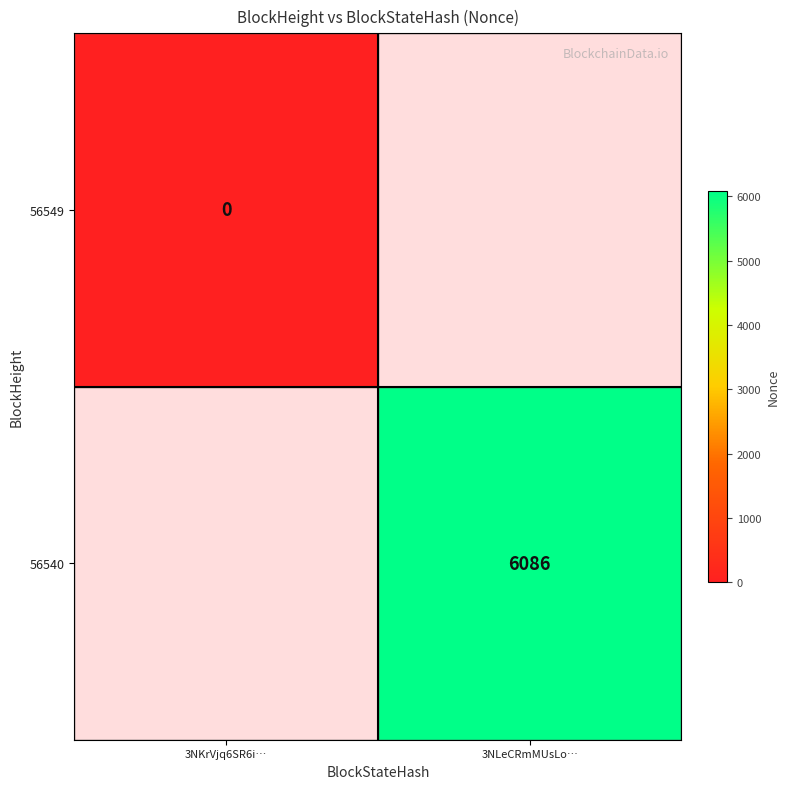

Rank the categories by 56540 value from highest to lowest.

3NKrVjq6SR6i…, 3NLeCRmMUsLo…